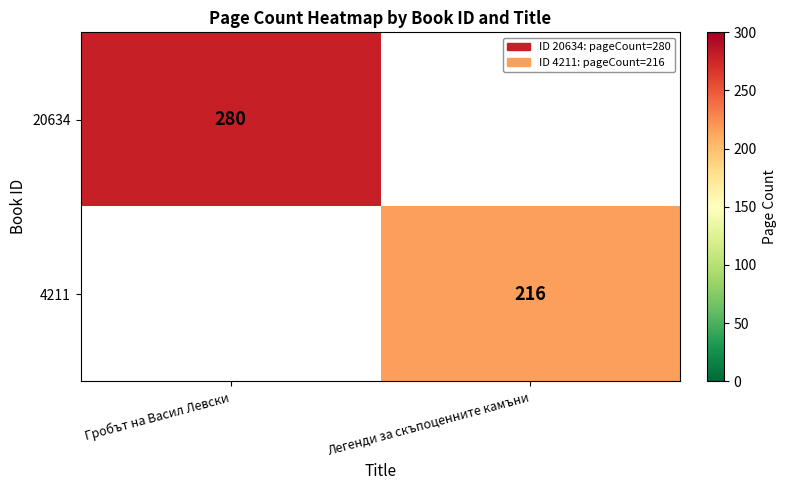

What is the smallest value displayed?

216.0